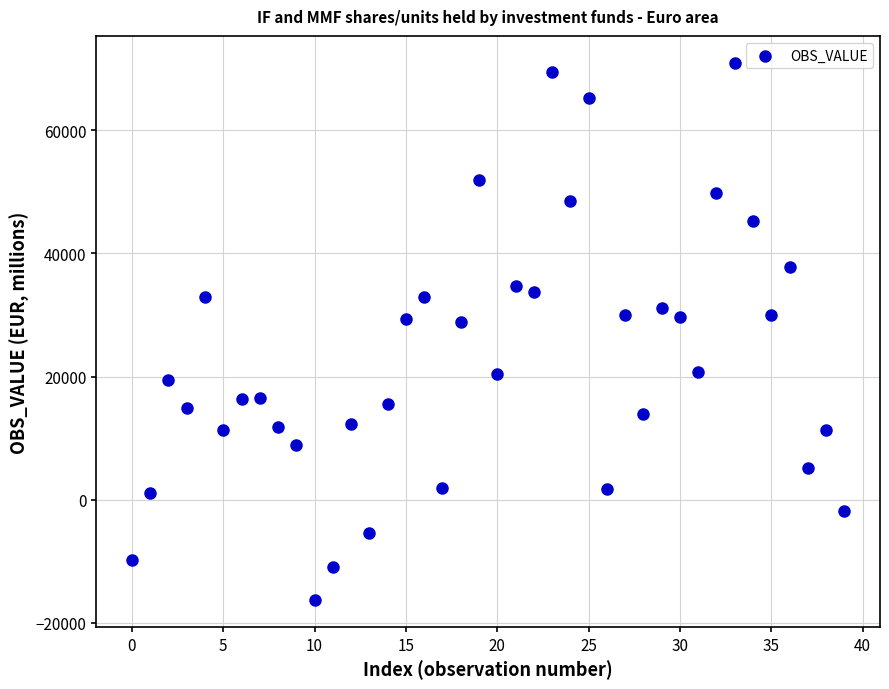

What is the range of Y values (max minus min)?

87260.2